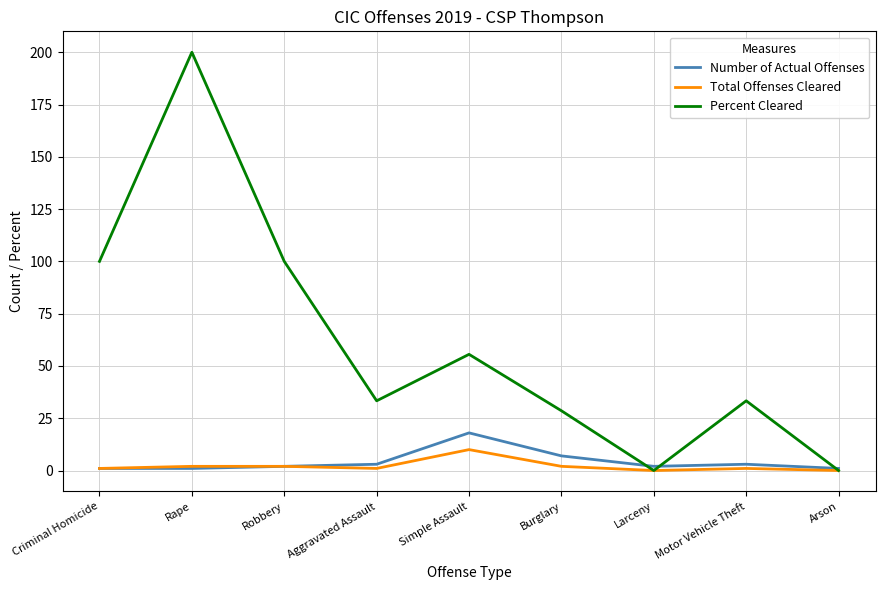

Which series has the largest total across all categories?

Percent Cleared